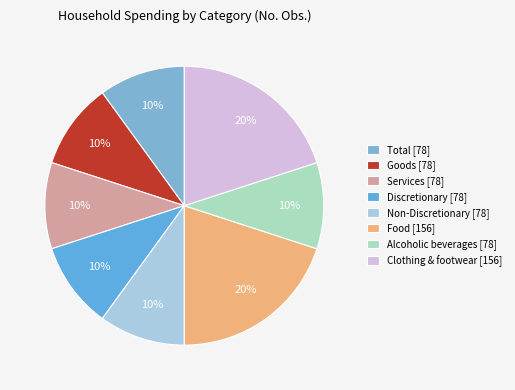

Count the number of slices in the pie.

8